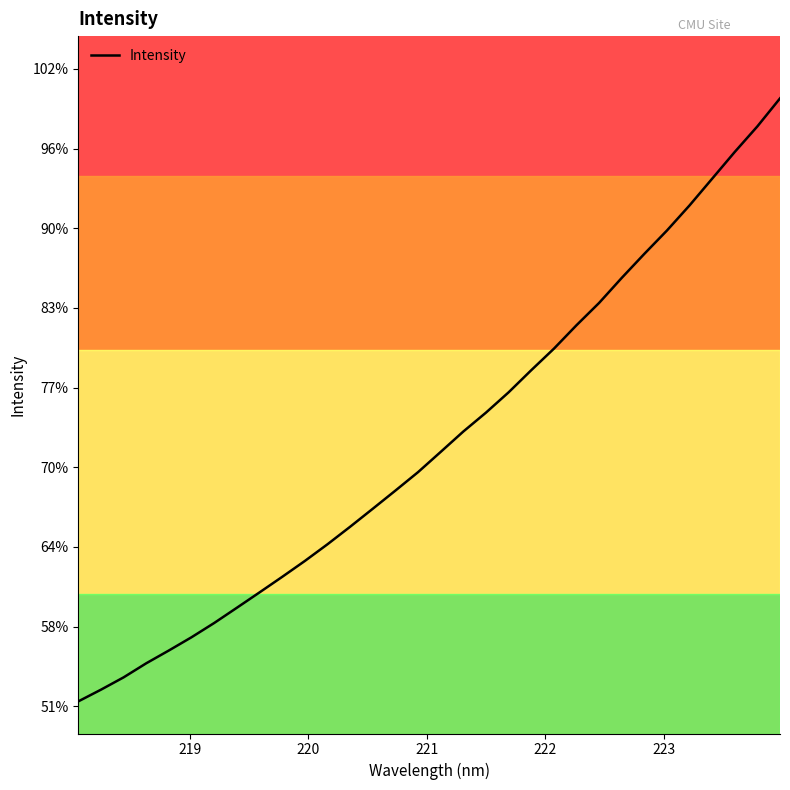

True or false: there are more than 1 points higher than both neighbors.

False